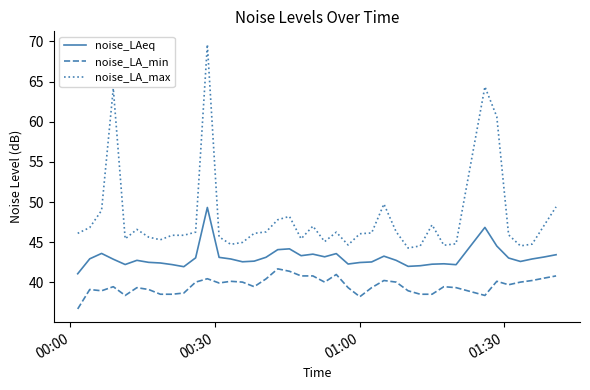

What is the difference between the maximum and minimum values in the noise_LA_max series?

25.3